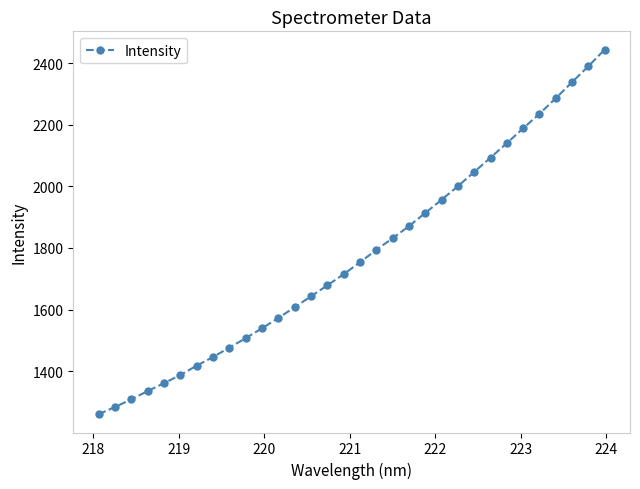

What is the value of the 18th point from the left?

1793.5